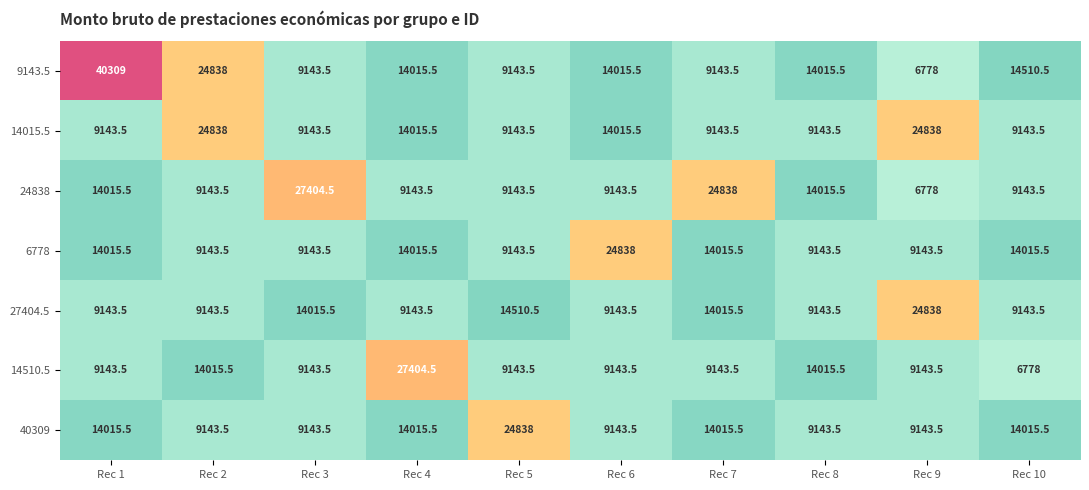

At which label is 27404.5 closest to 16990?

Rec 5